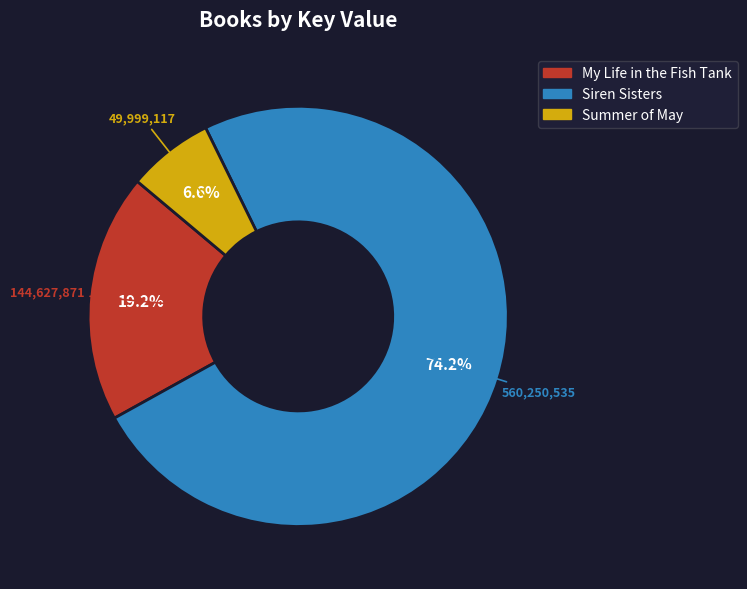

What is the smallest slice in the pie chart?

Summer of May